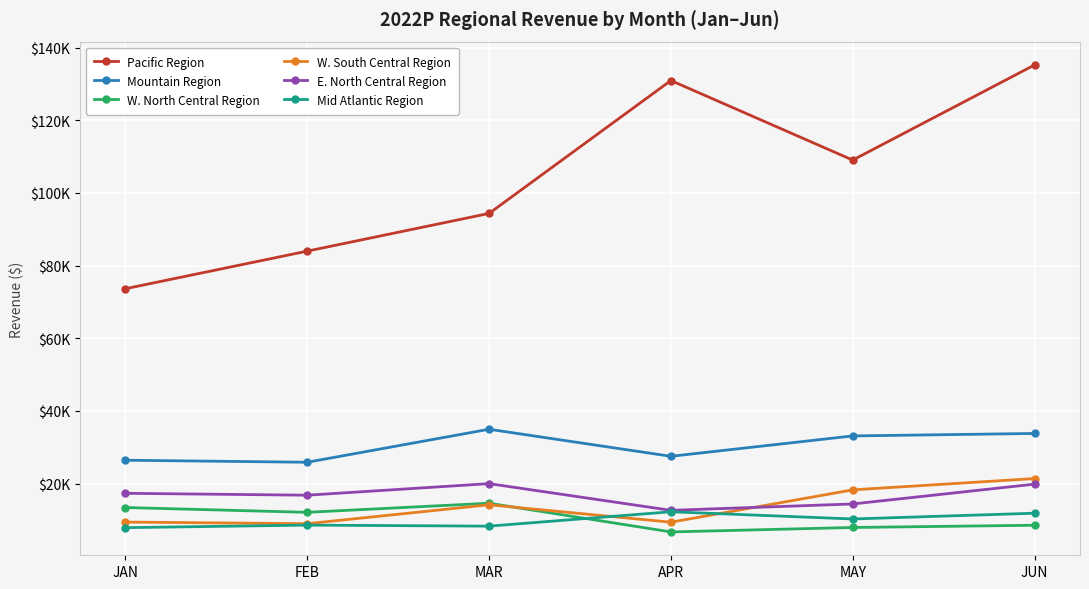

True or false: Pacific Region has a value of 130939.9 at APR.

True